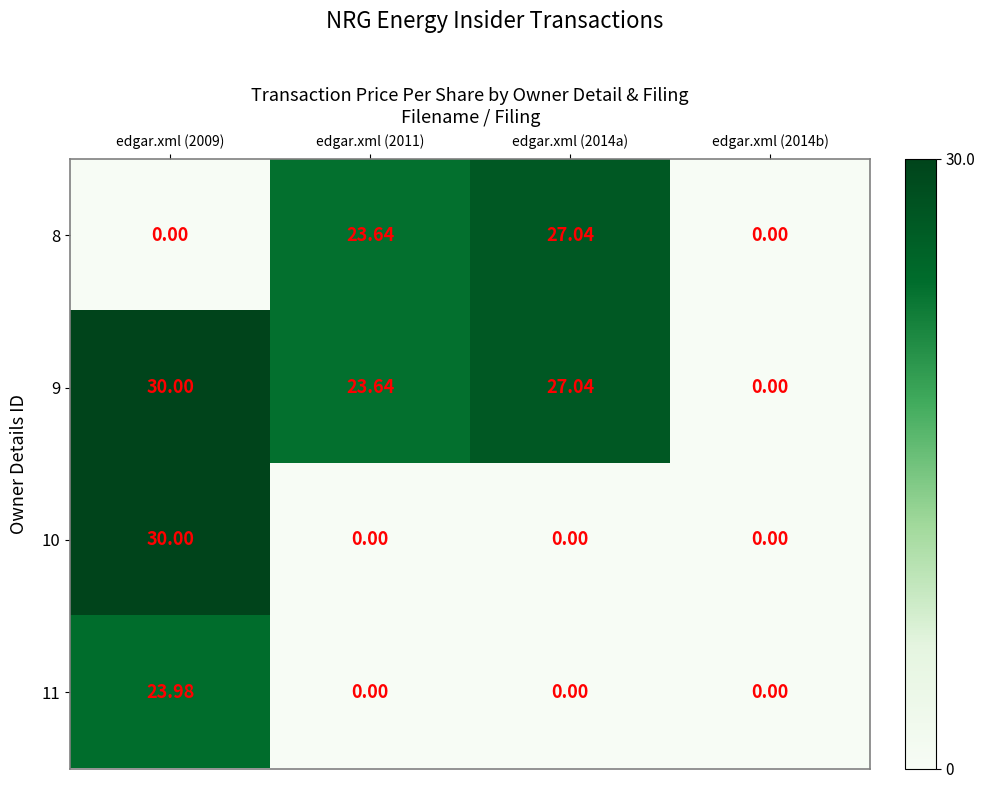

How many values in the 10 series exceed 0?

1